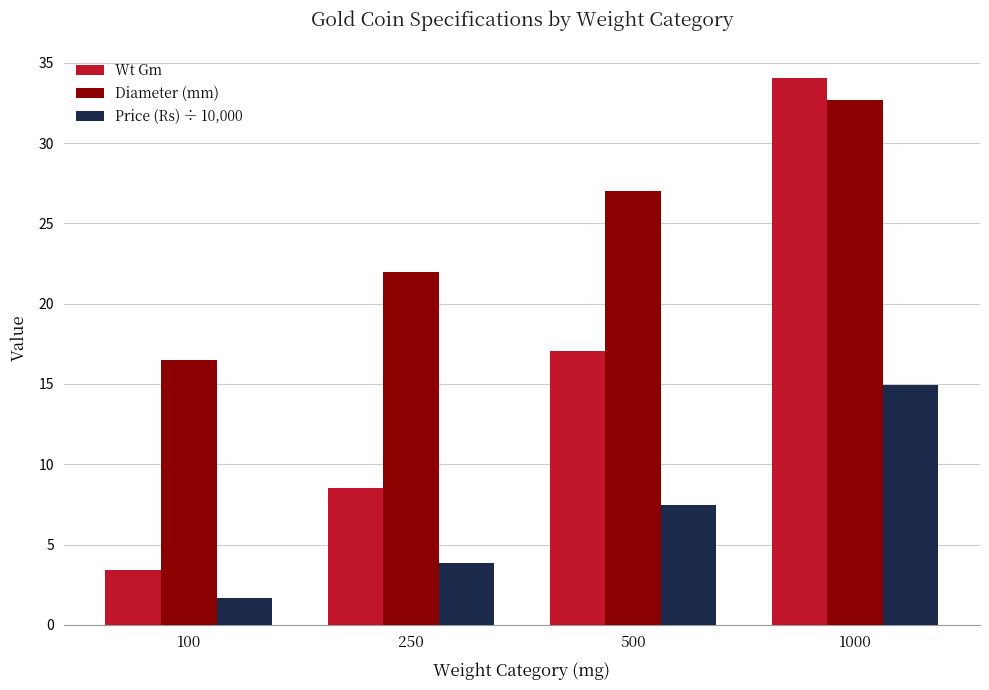

Where is Wt Gm nearest to the value 18?

500